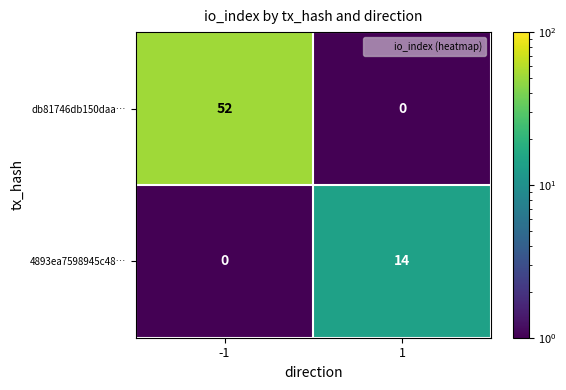

Which series has the largest total across all categories?

db81746db150daa…